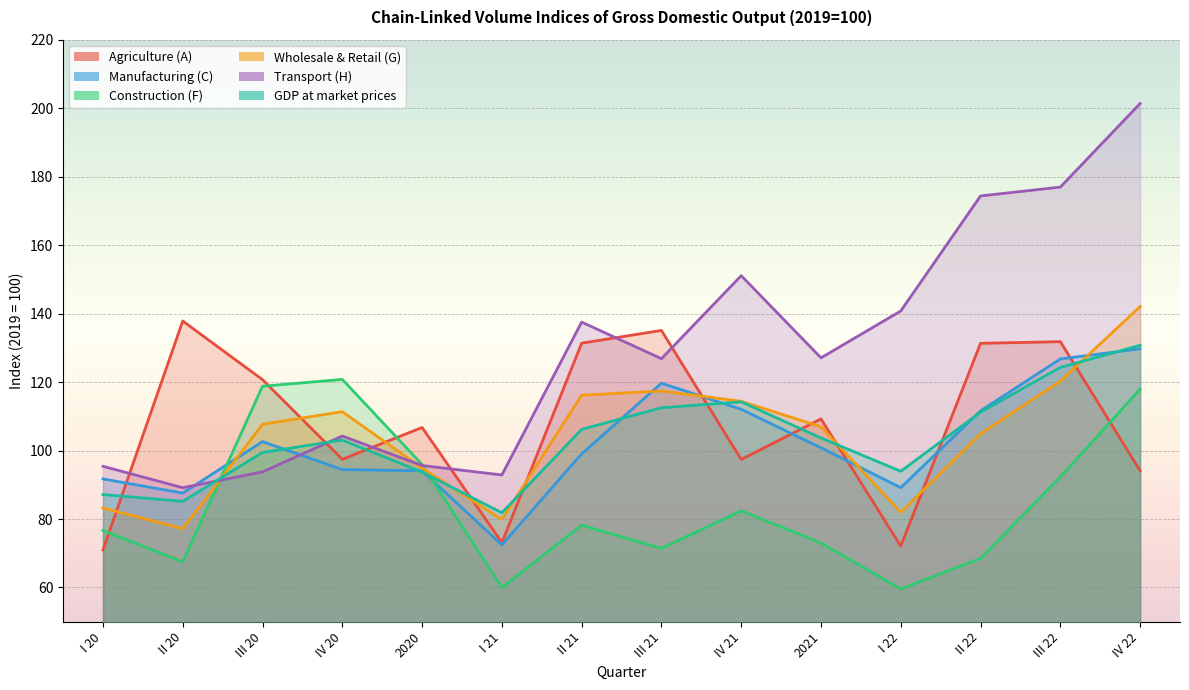

In Transport (H), how many points are higher than both neighbors (excluding endpoints)?

3